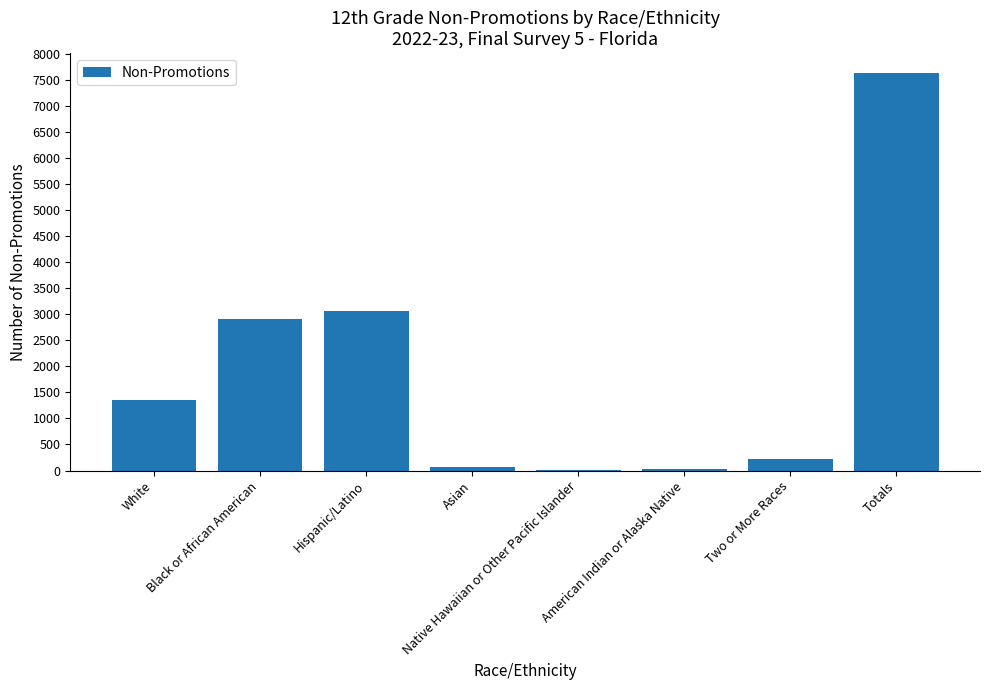

Between Black or African American and Asian, which is larger?

Black or African American